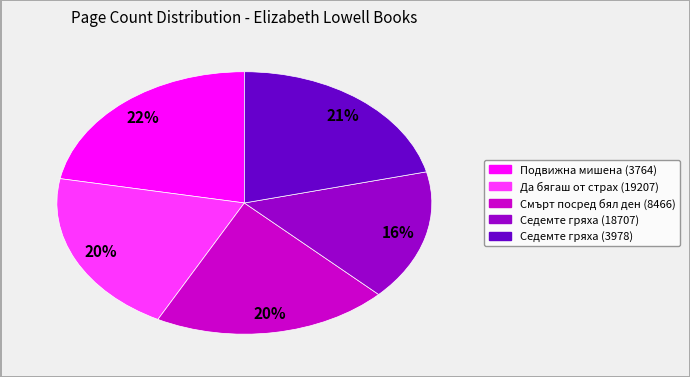

How many segments does this pie chart have?

5